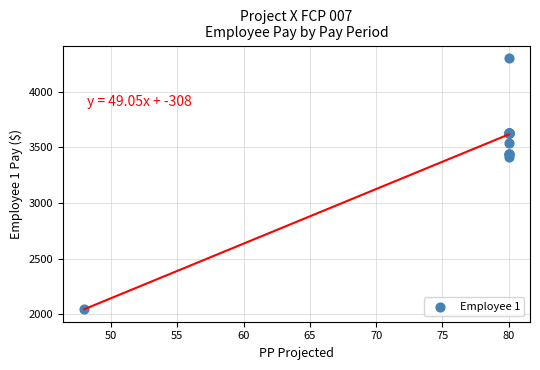

What Y value in the scatter plot is closest to 3174?

3411.1